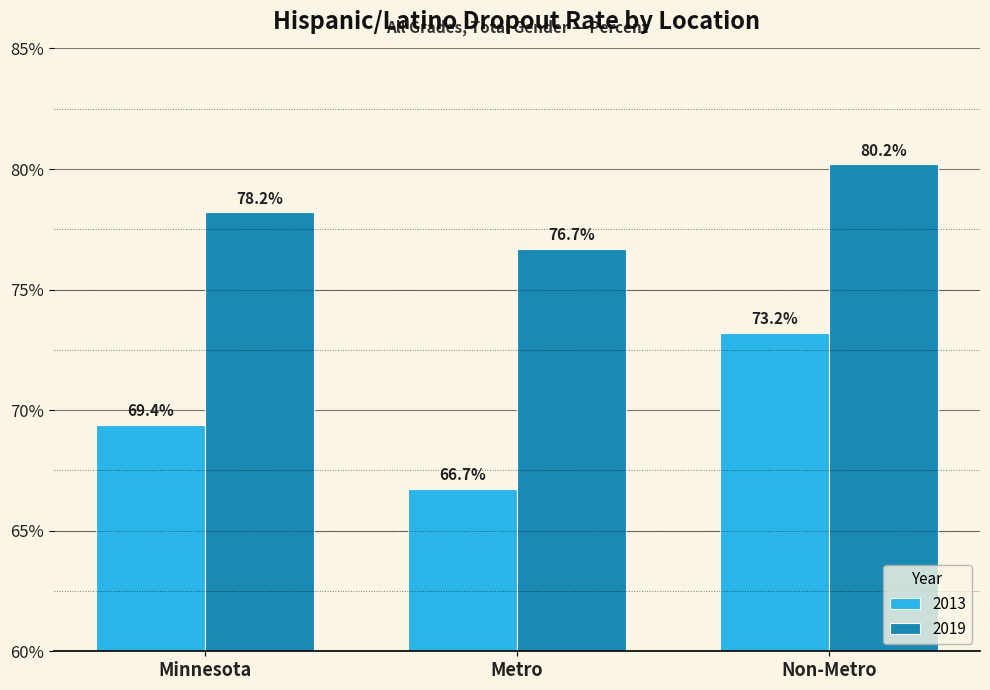

True or false: 2013 has a value of 1.2 at Minnesota.

False